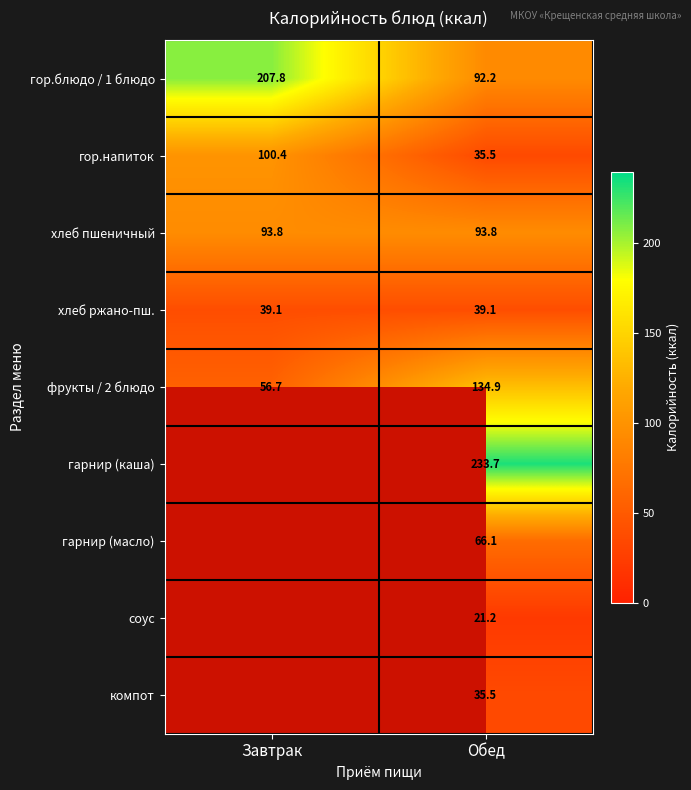

True or false: фрукты / 2 блюдо has a value of 56.7 at Завтрак.

True